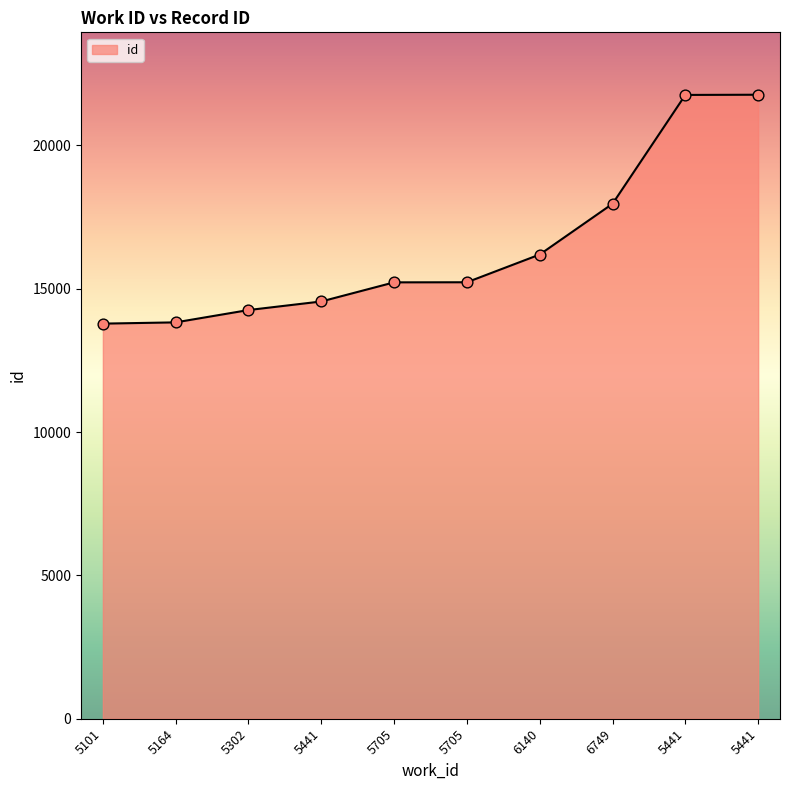

Is this an area chart (filled region under the line)?

Yes